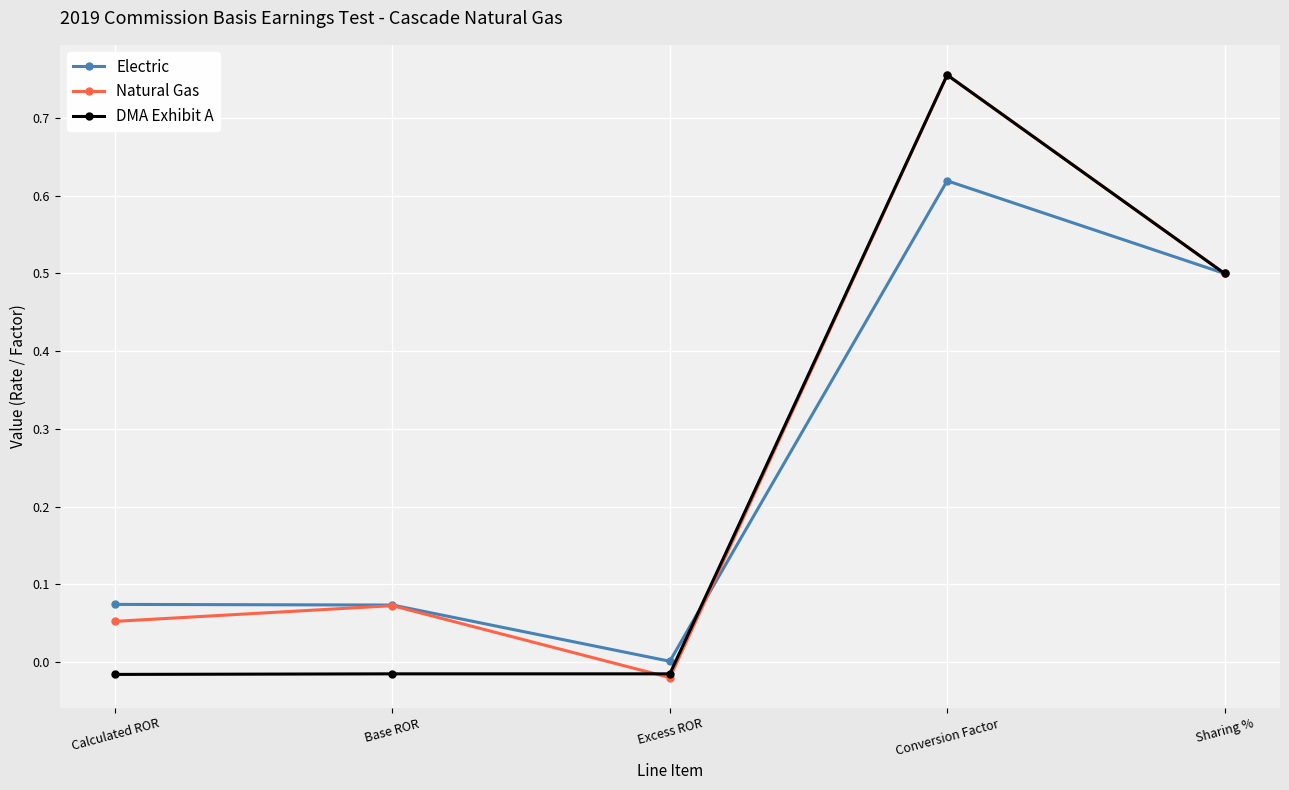

List the labels in order of Natural Gas value, smallest first.

Excess ROR, Calculated ROR, Base ROR, Sharing %, Conversion Factor